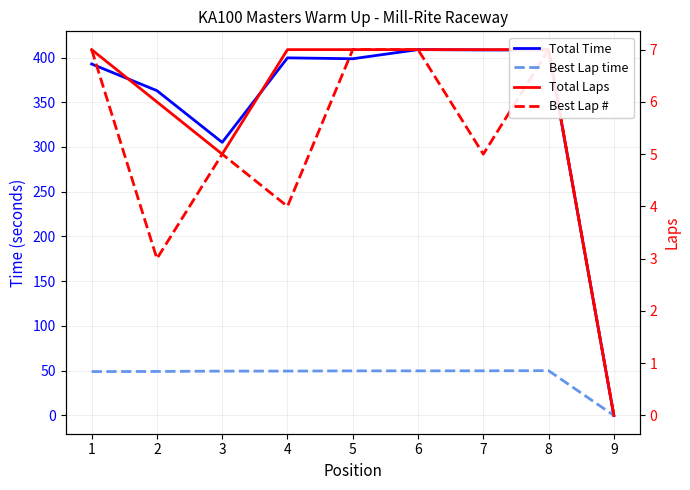

True or false: Total Time and Best Lap time cross at least once.

False